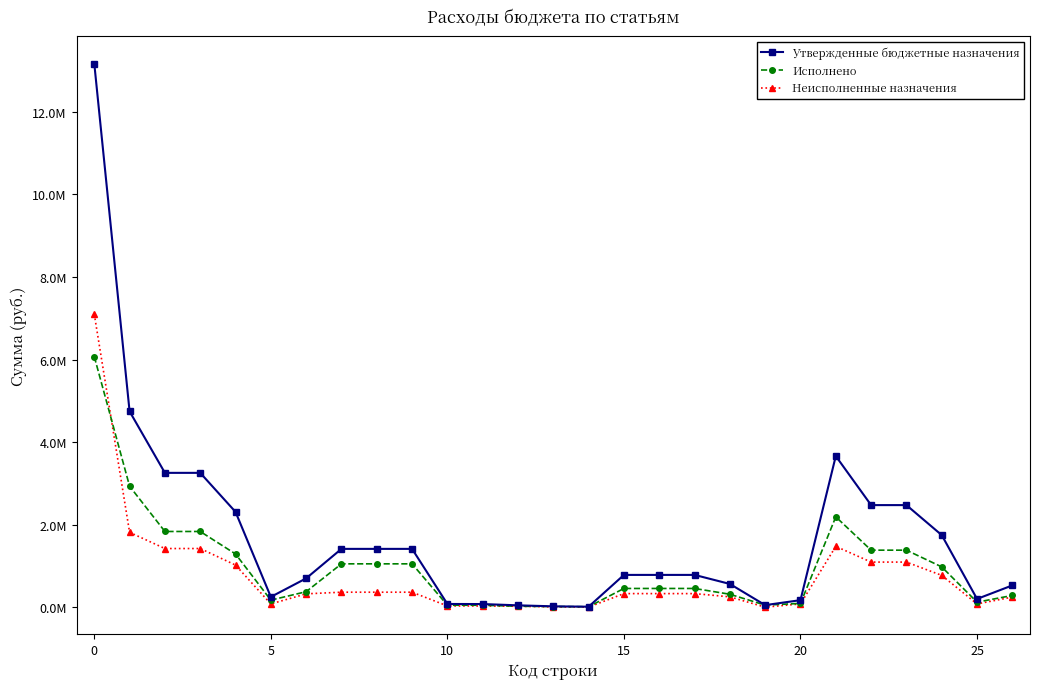

At how many categories does at least one series exceed 4612003?

2